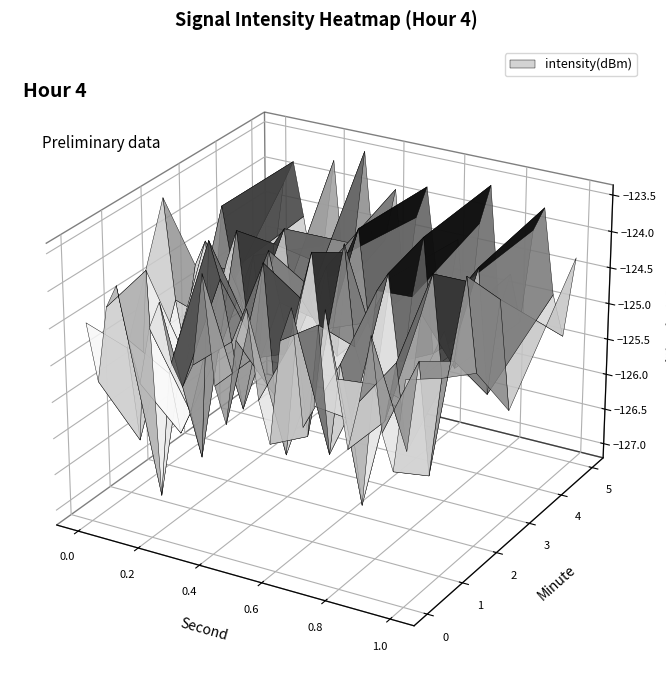

Which category has the lowest value across all series?

3